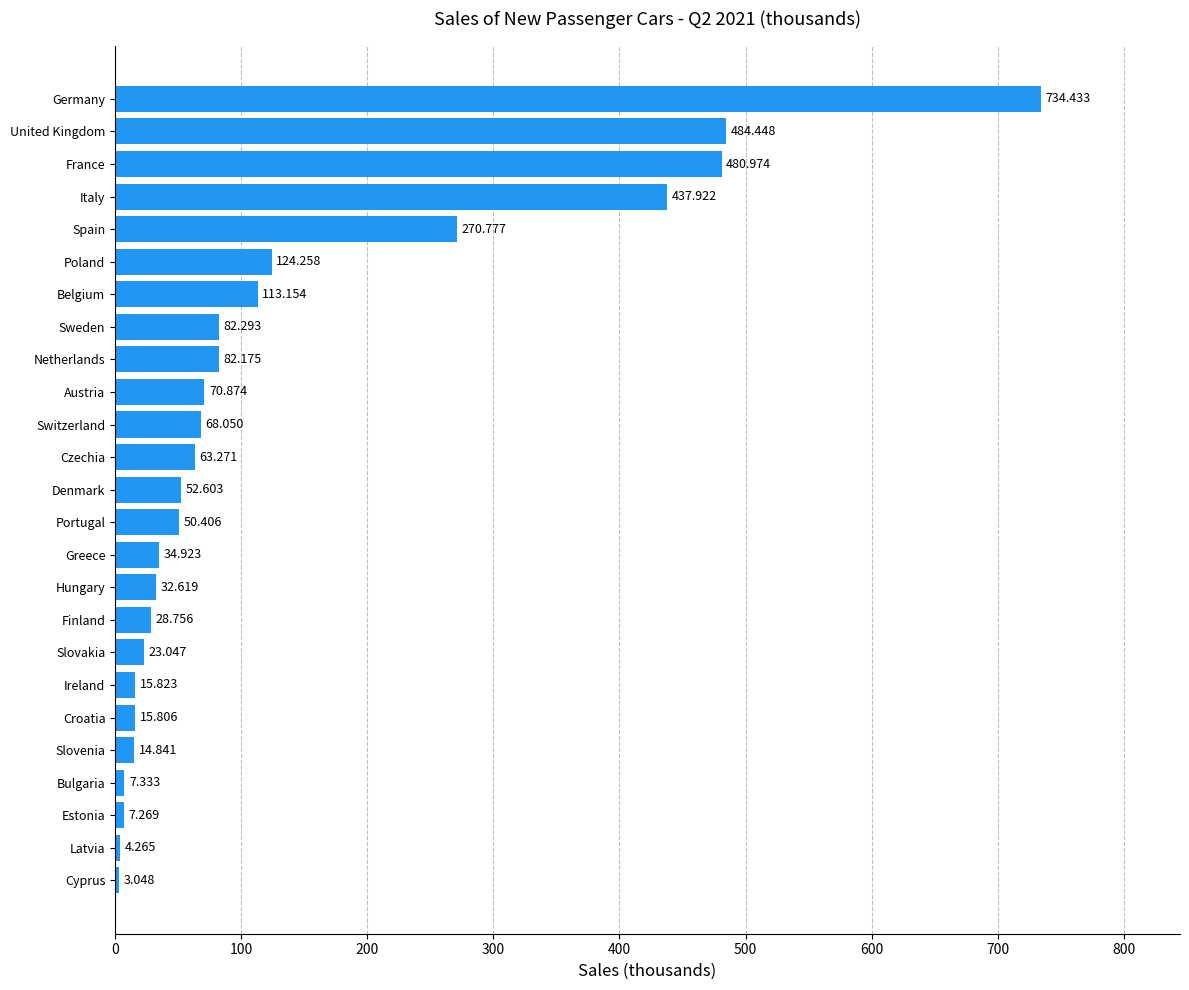

Where is the data nearest to the value 368?

Italy